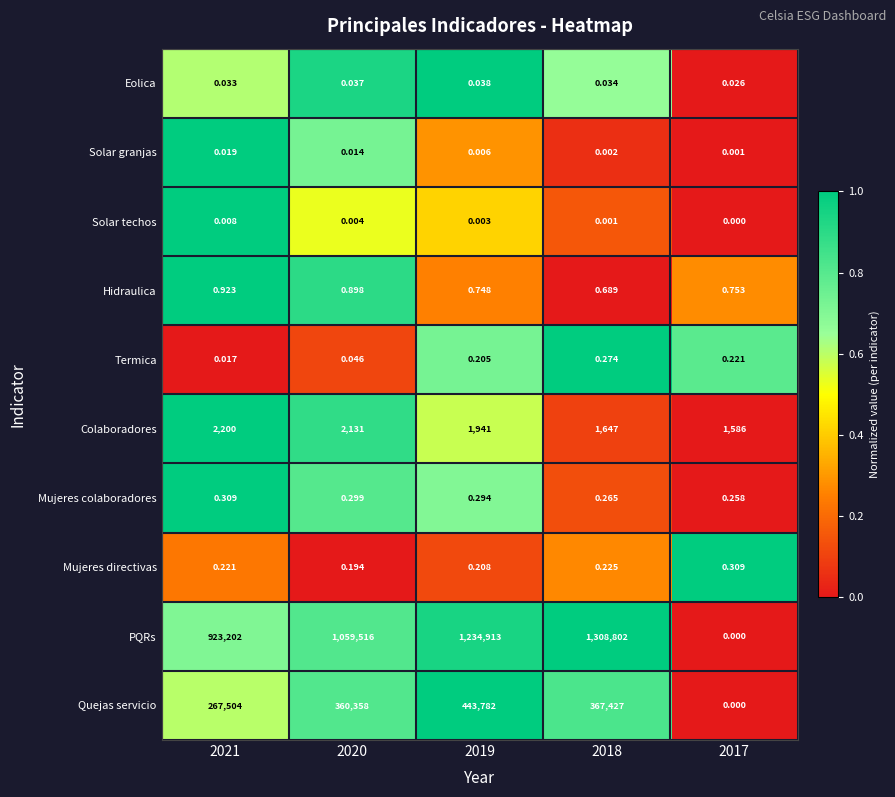

Which series changed the most between 2020 and 2018?

PQRs